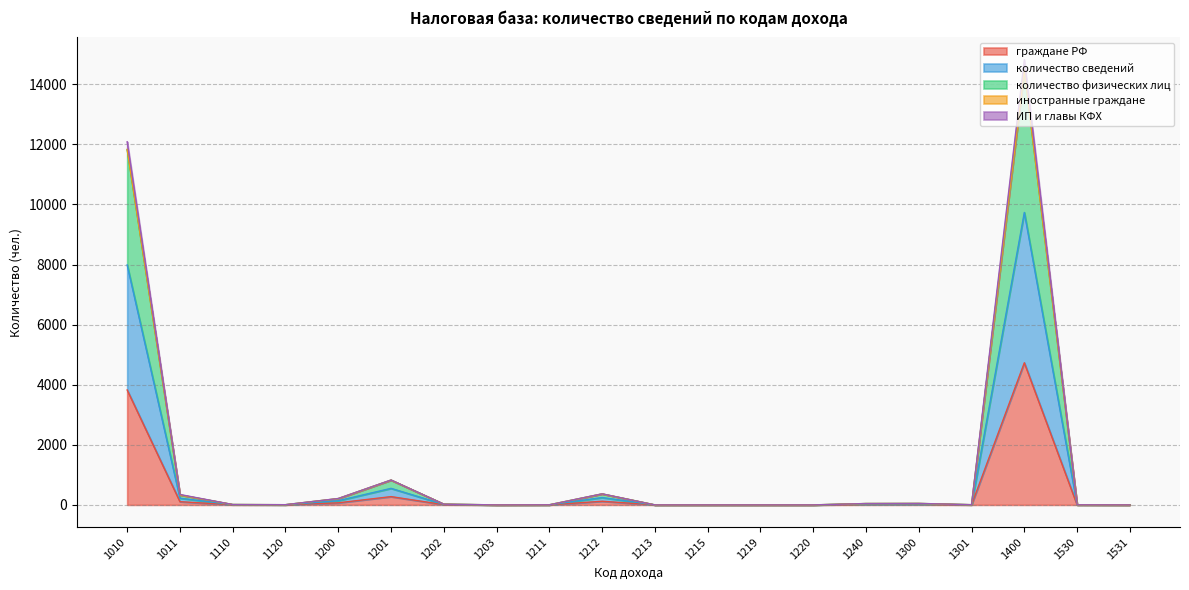

At which category is the sum across all series the highest?

1400